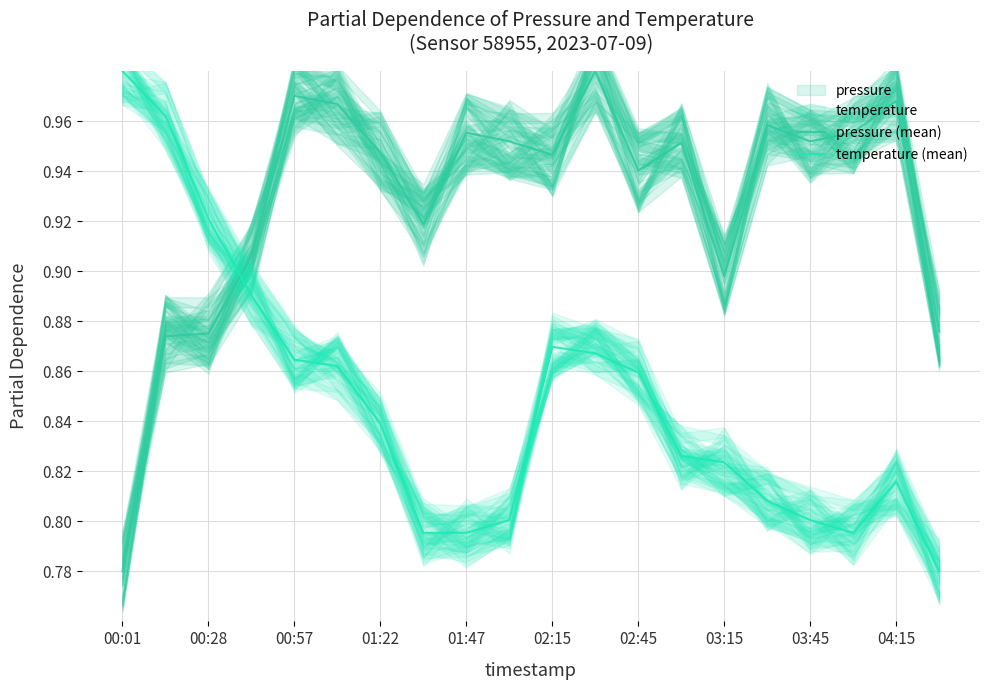

List the series in order of their peak value, lowest first.

pressure (mean), temperature (mean)